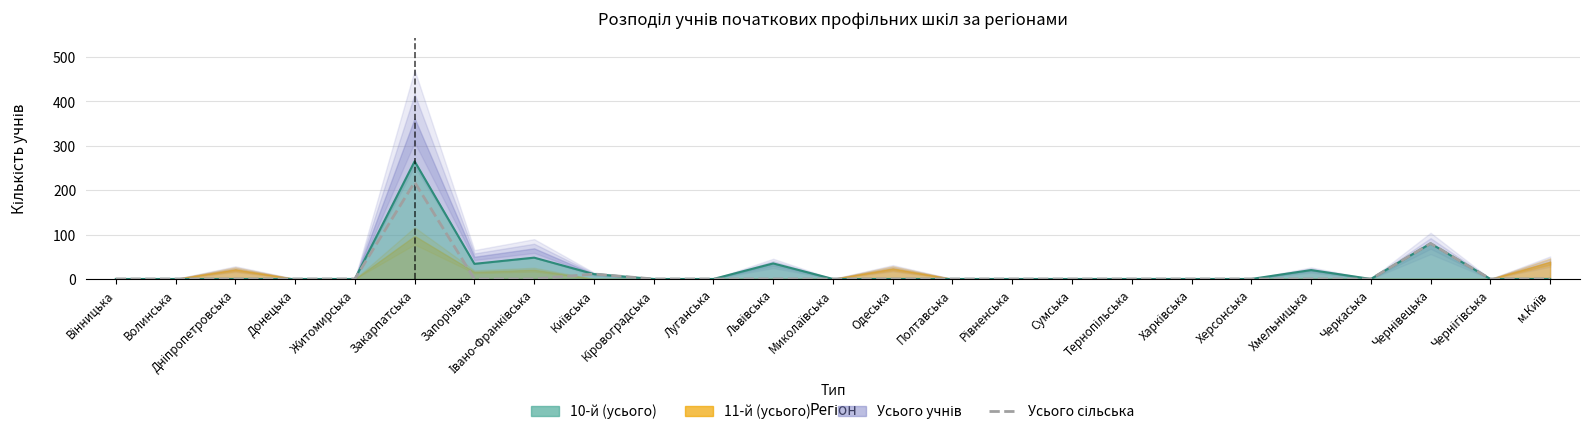

Rank the categories by value from highest to lowest.

Закарпатська, Чернівецька, Київська, Вінницька, Волинська, Дніпропетровська, Донецька, Житомирська, Запорізька, Івано-Франківська, Кіровоградська, Луганська, Львівська, Миколаївська, Одеська, Полтавська, Рівненська, Сумська, Тернопільська, Харківська, Херсонська, Хмельницька, Черкаська, Чернігівська, м.Київ